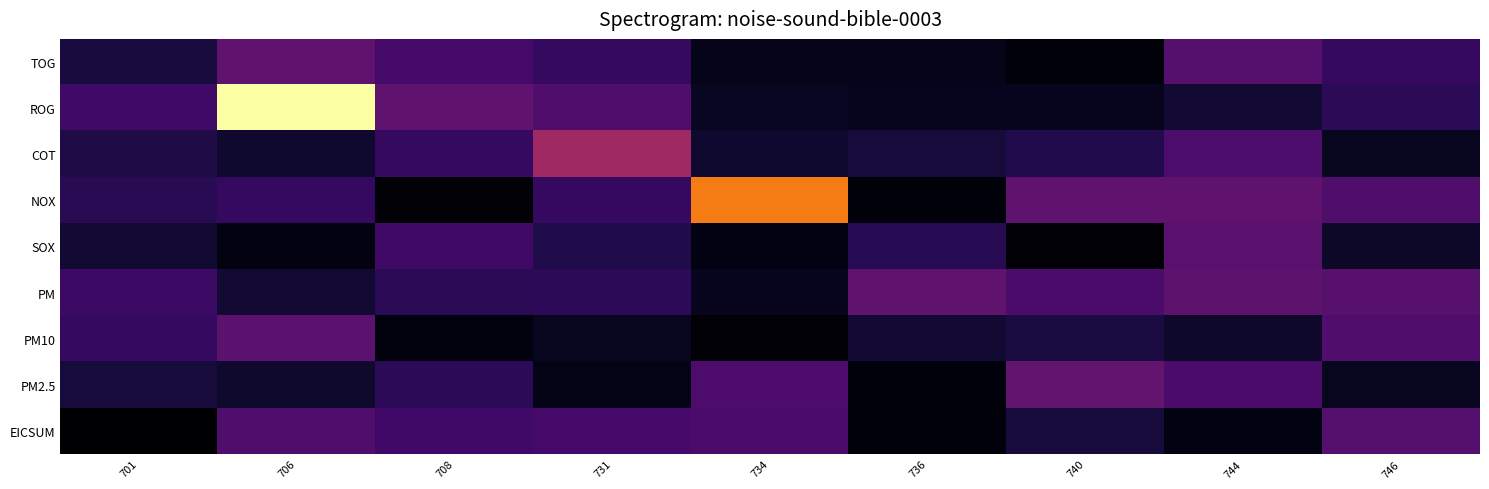

Which has a higher value, 746 or 731?

746